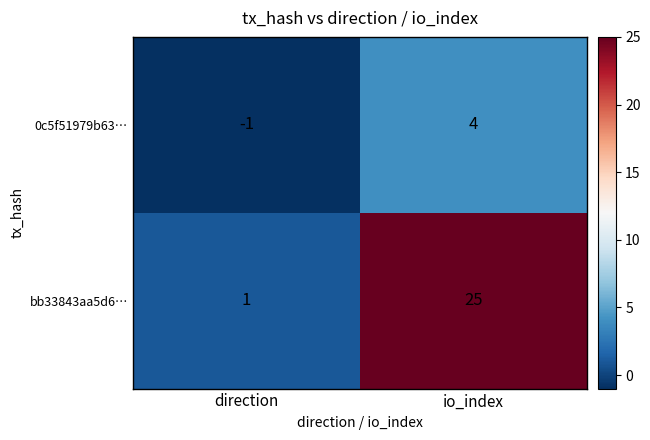

List the labels in order of bb33843aa5d6… value, largest first.

io_index, direction